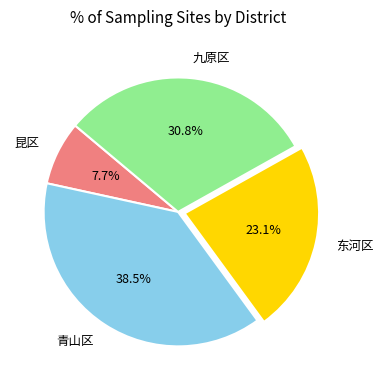

Does 昆区 represent more than half of the total?

No